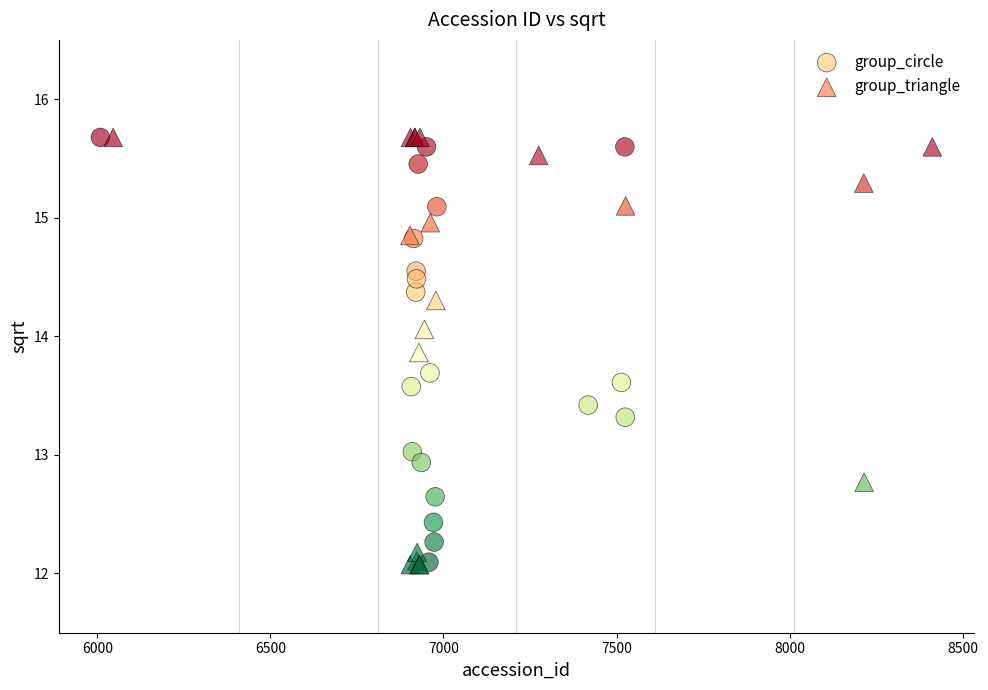

What are all the series names shown in the legend?

group_circle, group_triangle